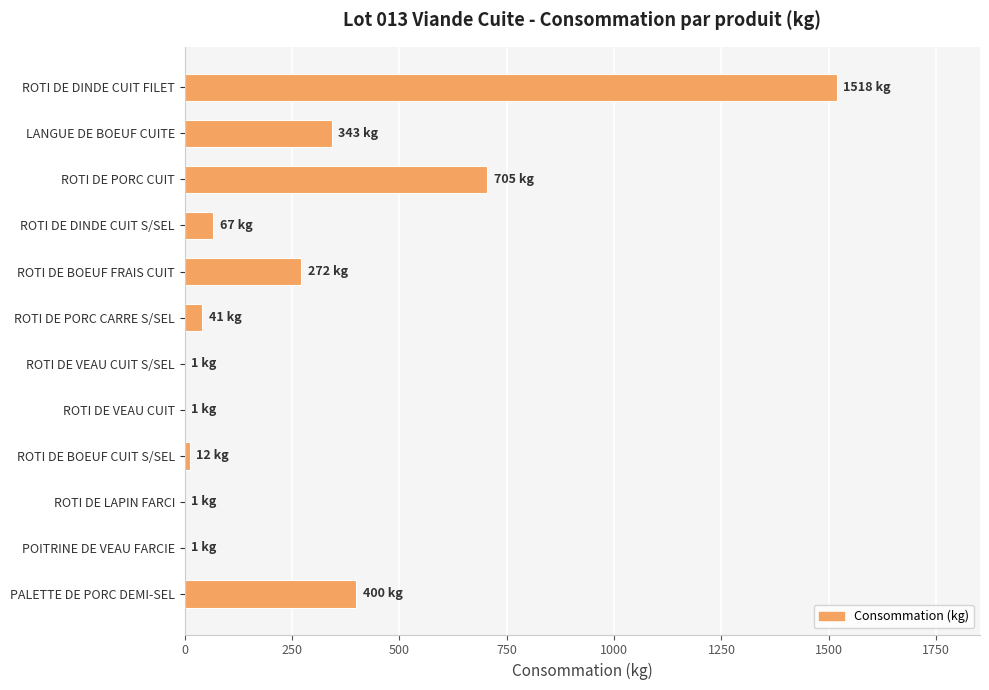

What is the sum of the values at LANGUE DE BOEUF CUITE and ROTI DE DINDE CUIT S/SEL?

410